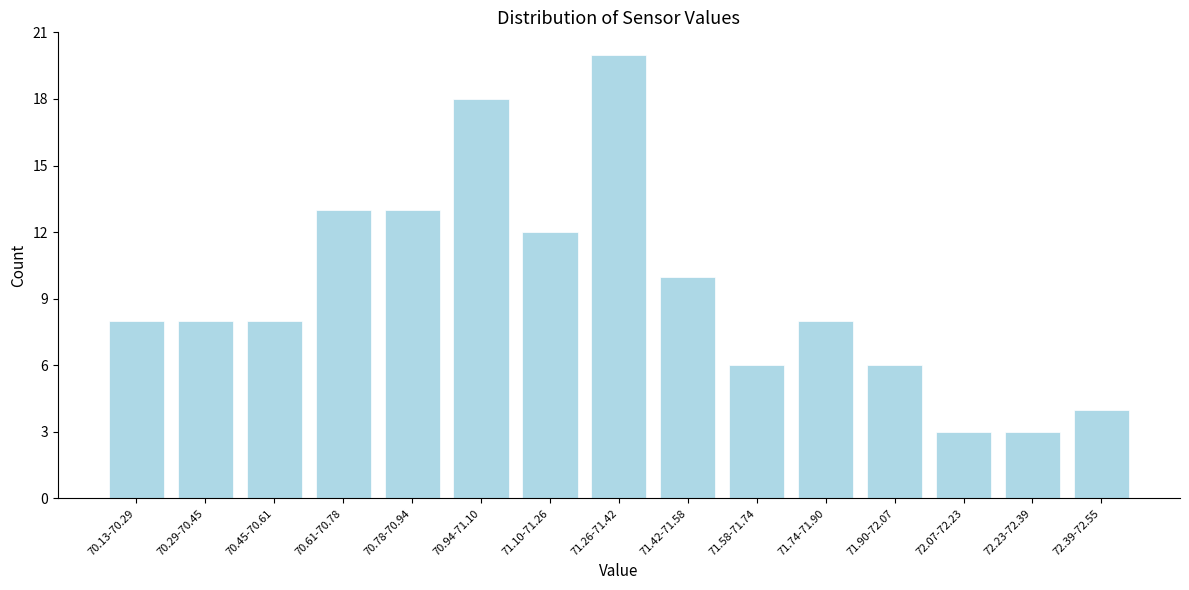

Reading left to right, transcribe all the data shown in this chart.

70.13-70.29=8	70.29-70.45=8	70.45-70.61=8	70.61-70.78=13	70.78-70.94=13	70.94-71.10=18	71.10-71.26=12	71.26-71.42=20	71.42-71.58=10	71.58-71.74=6	71.74-71.90=8	71.90-72.07=6	72.07-72.23=3	72.23-72.39=3	72.39-72.55=4